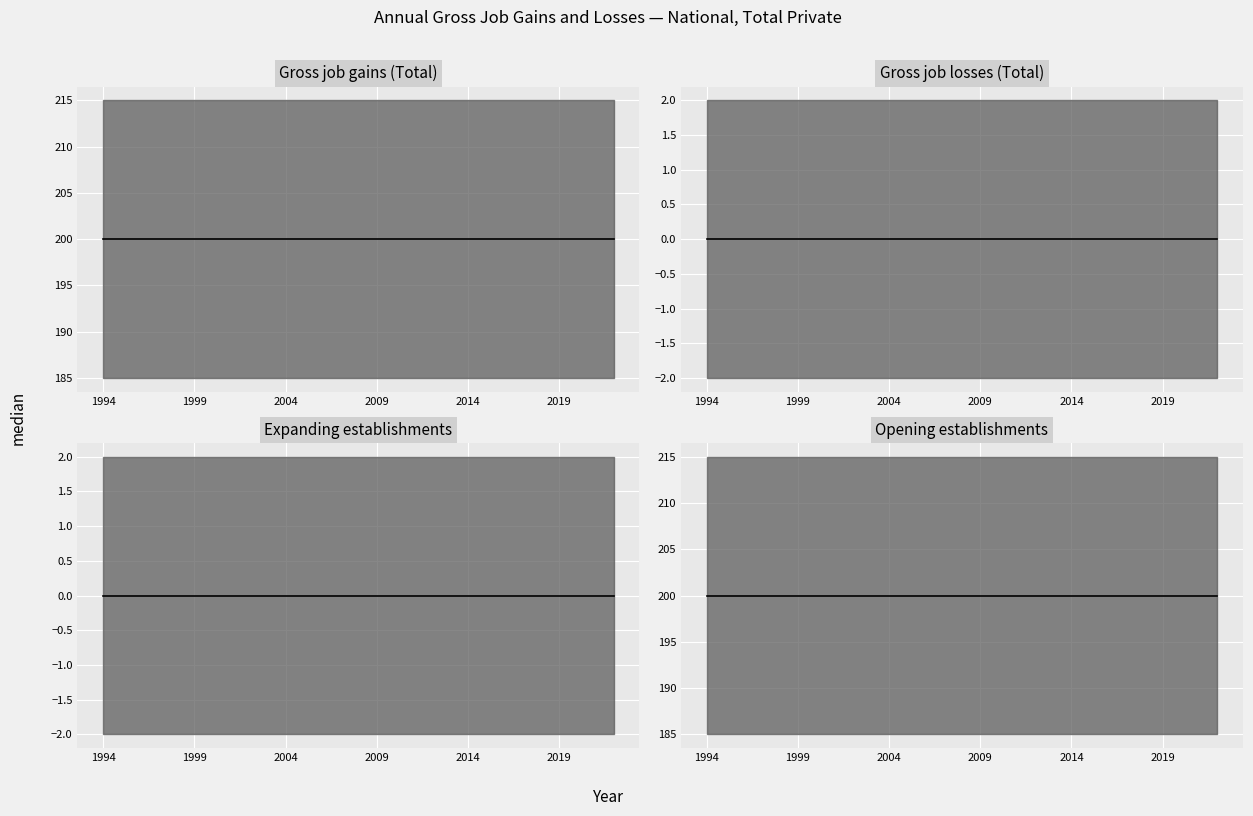

True or false: Opening establishments has more than 0 interior local peaks.

False